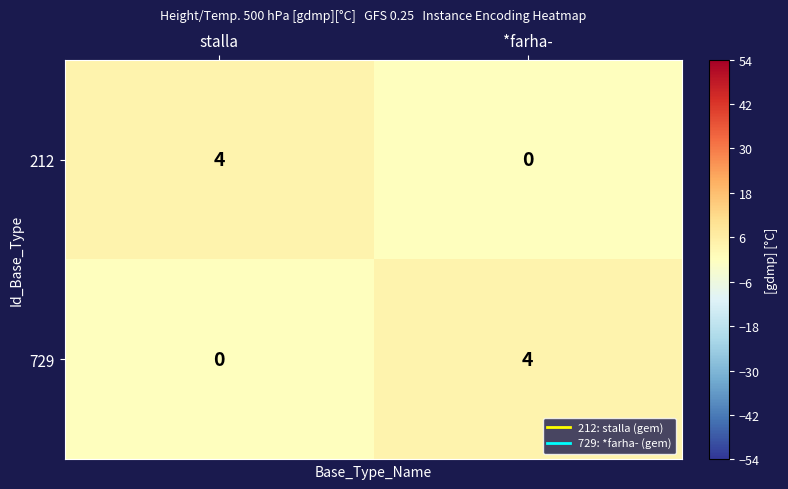

List the labels in order of 212 value, largest first.

stalla, *farha-